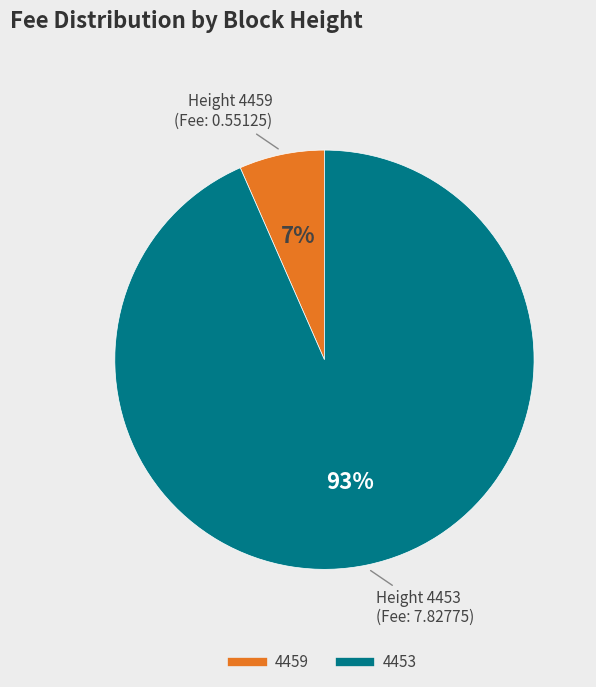

Do 4453 and 4459 together represent more than half of the pie?

Yes